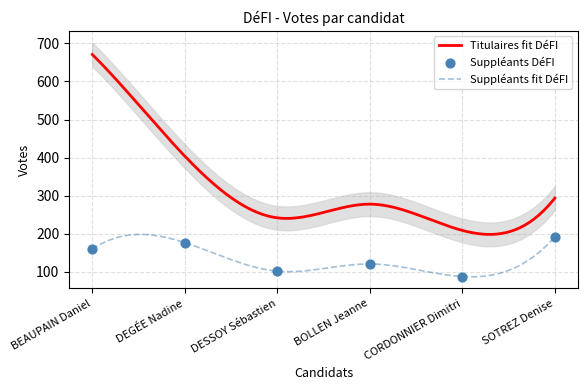

What is the ratio of the value at BEAUPAIN Daniel to the value at CORDONNIER Dimitri?

1.8